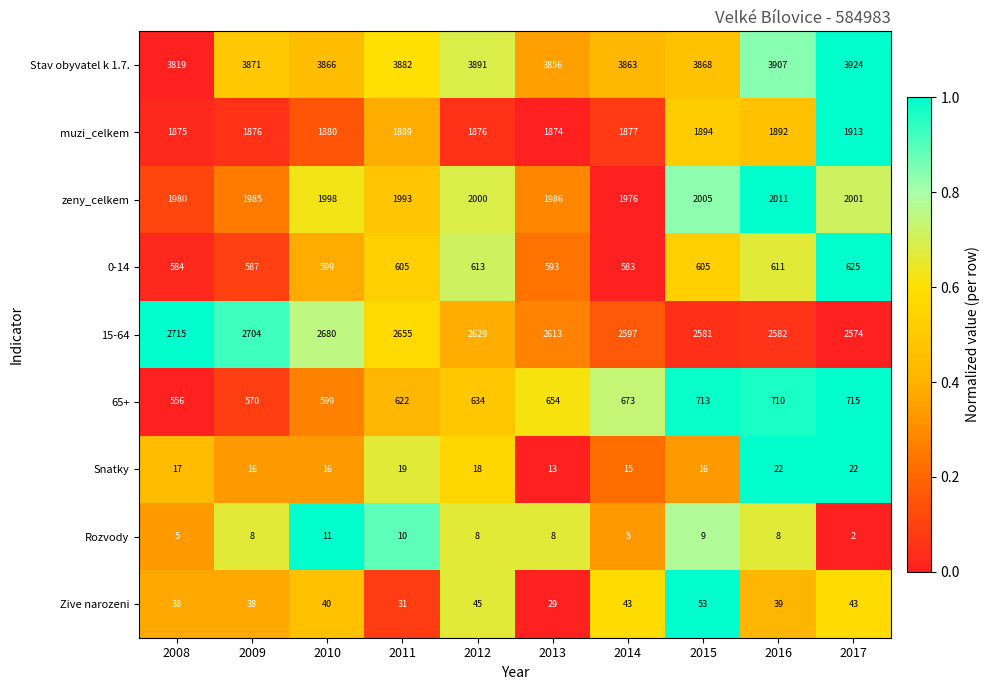

How many categories are shown in the chart?

10